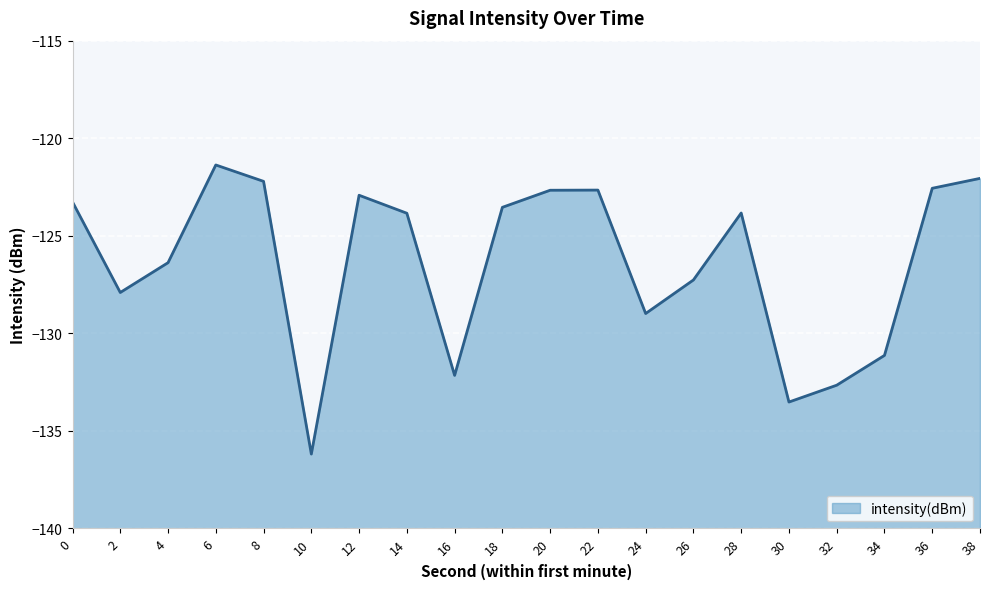

True or false: there are more than 0 points higher than both neighbors.

True